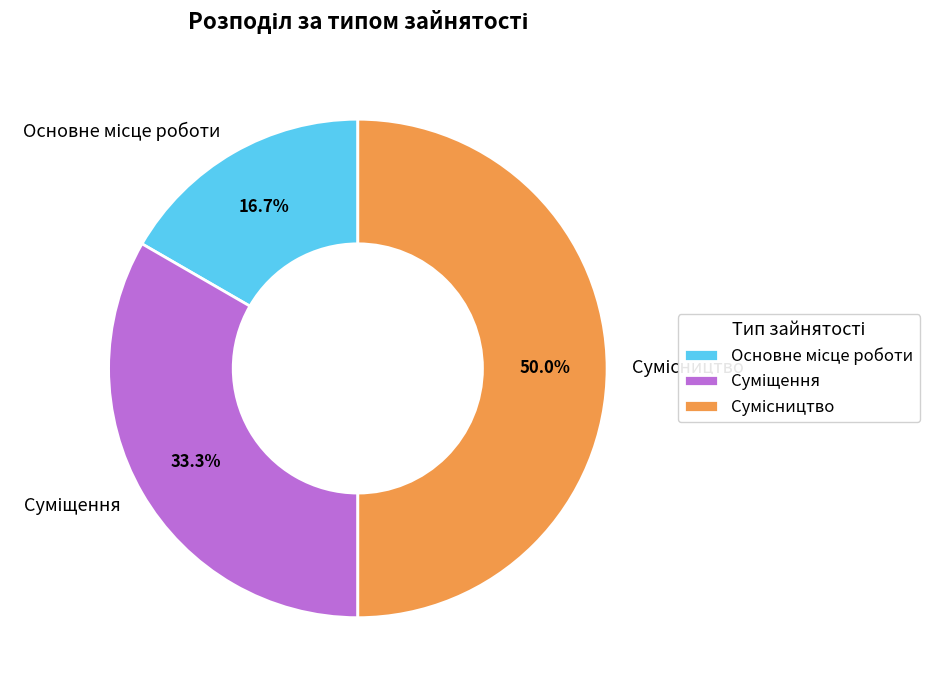

How many slices are in this pie chart?

3